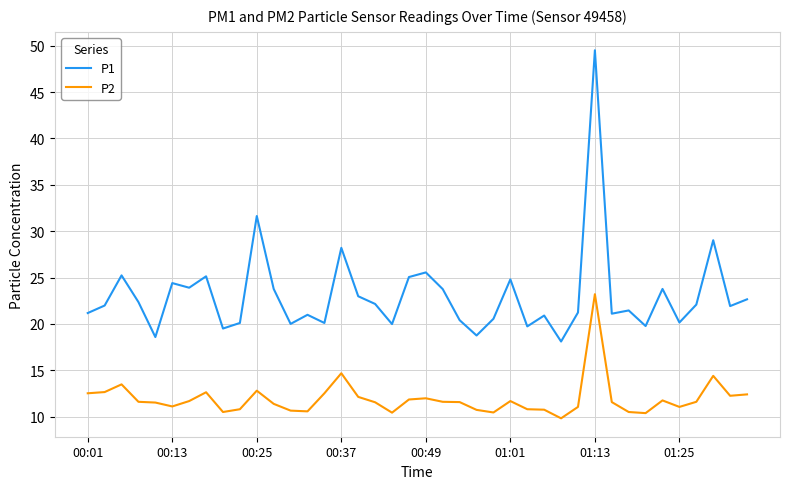

What is the difference between the maximum and minimum values in the P2 series?

13.4